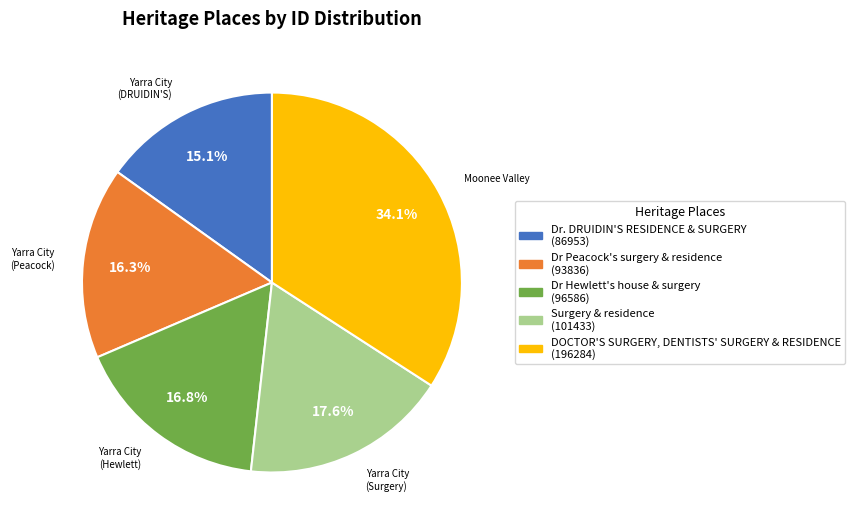

Between Surgery & residence and DOCTOR'S SURGERY, DENTISTS' SURGERY & RESIDENCE, which is larger?

DOCTOR'S SURGERY, DENTISTS' SURGERY & RESIDENCE